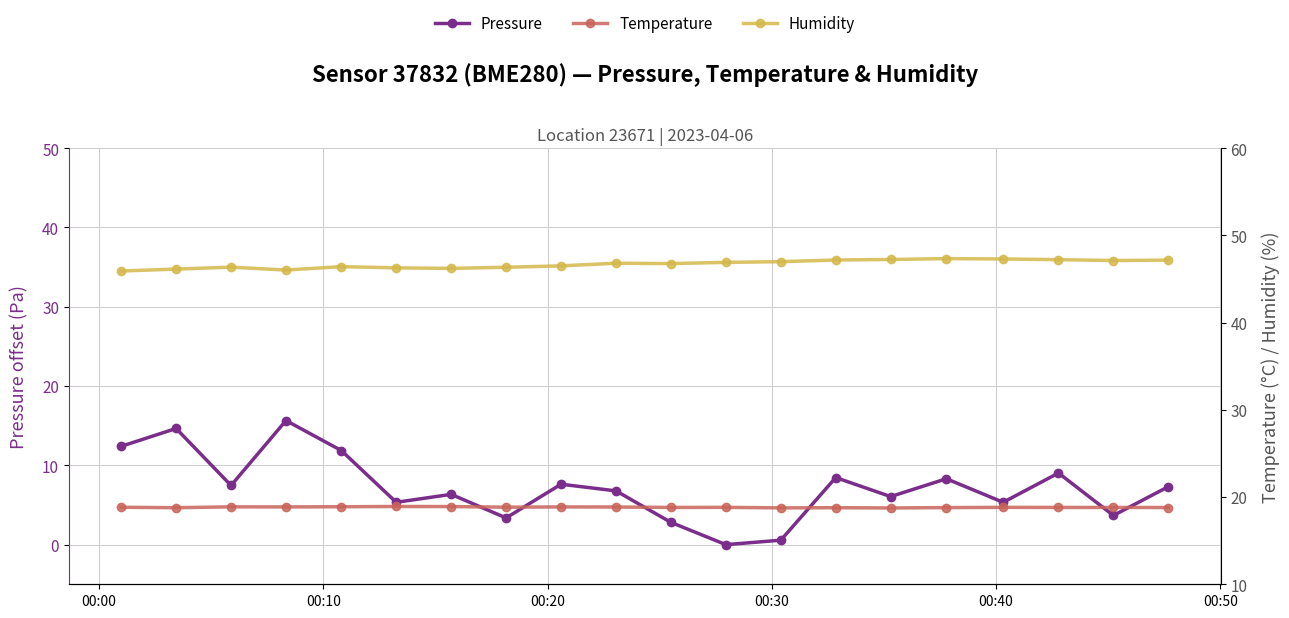

True or false: humidity and pressure cross at least once.

False